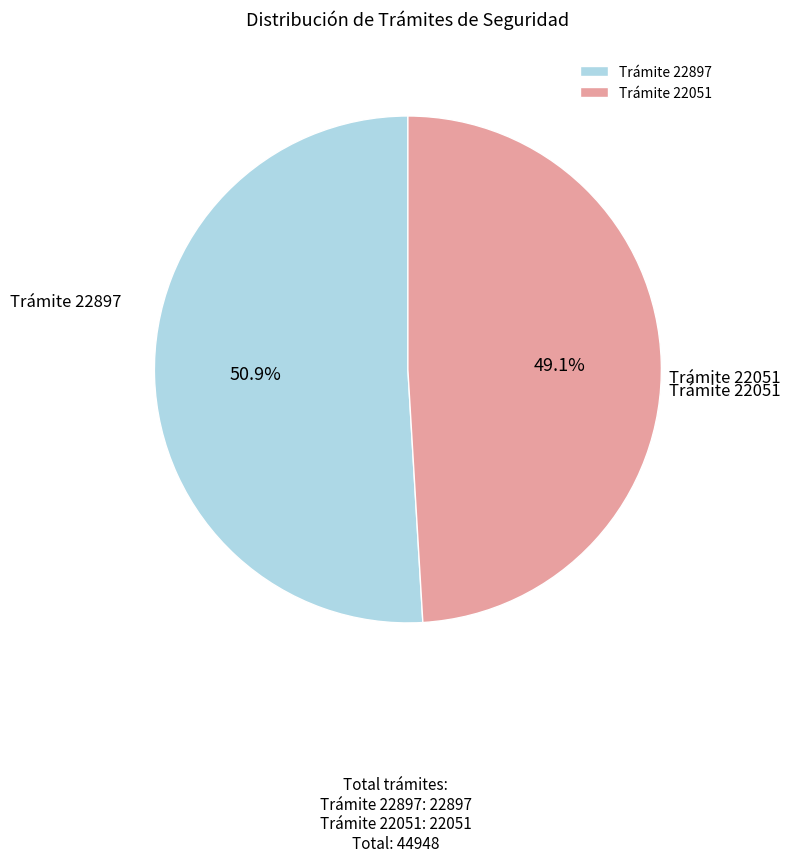

Rank the categories by value from highest to lowest.

Trámite 22897, Trámite 22051